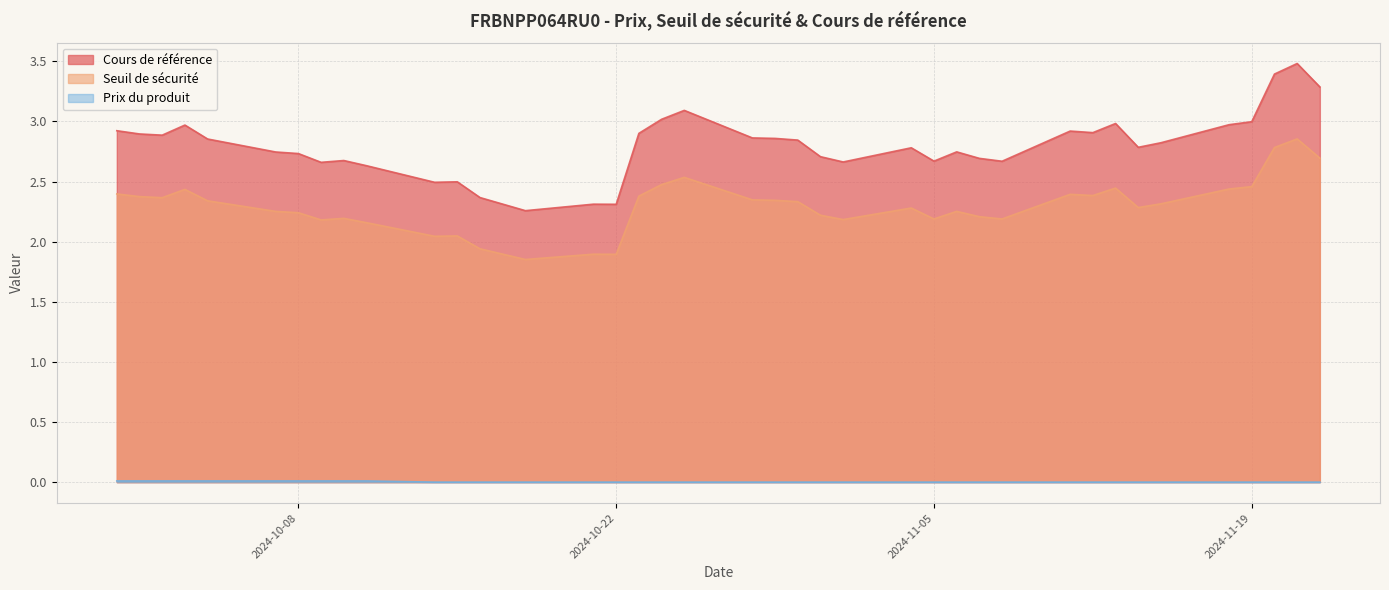

At 2024-10-15, list the series in order from smallest to largest.

Prix du produit, Seuil de sécurité, Cours de référence